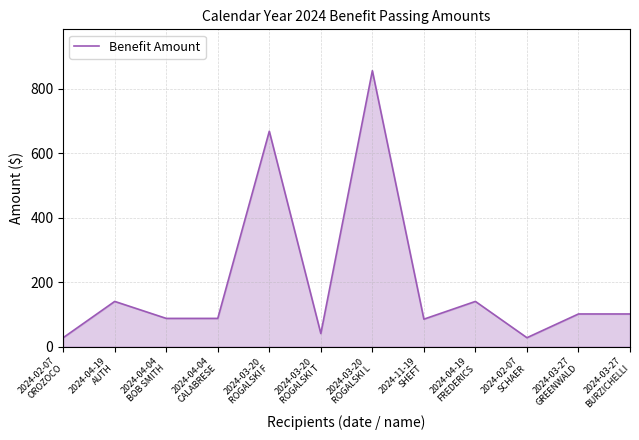

How many lines are shown in the chart?

1